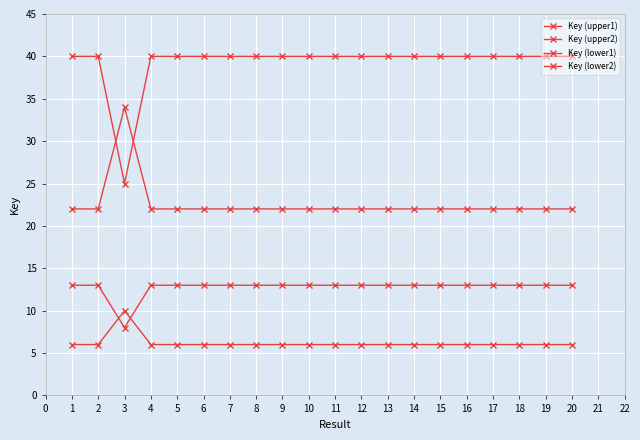

How many interior local valleys does the Key (lower1) series have?

7